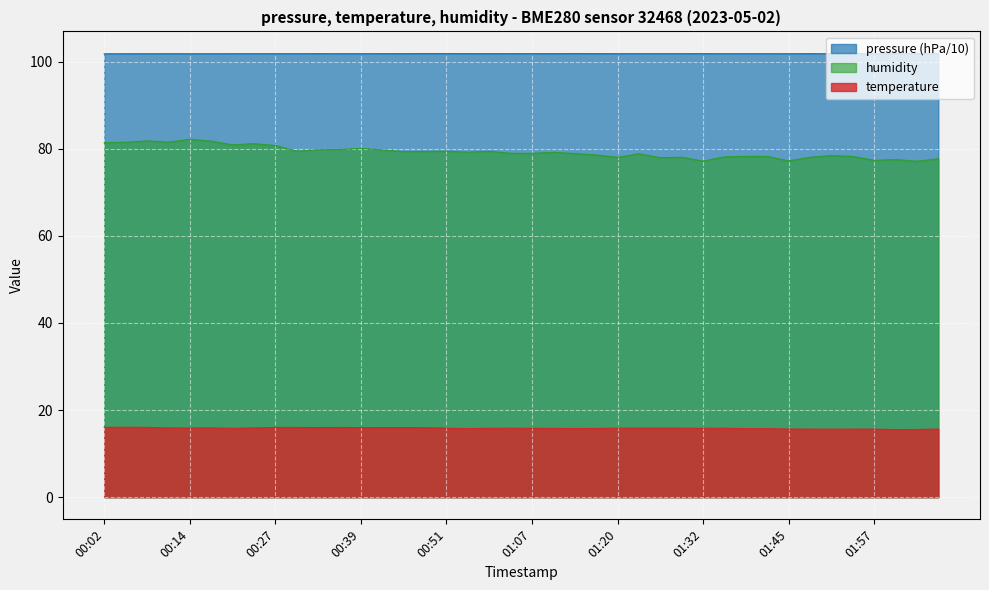

How many lines are shown in the chart?

3